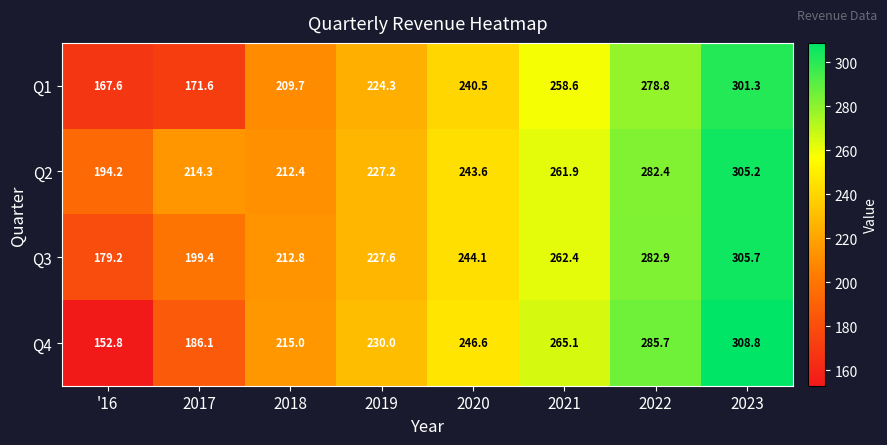

What is the difference between the second highest and minimum values in the Q4 series?

132.9